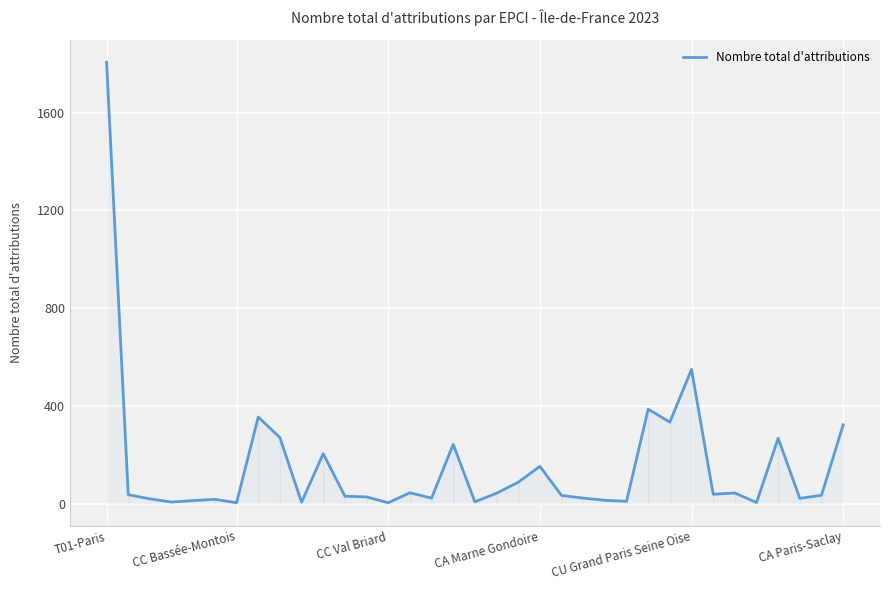

What is the greatest value displayed?

1806